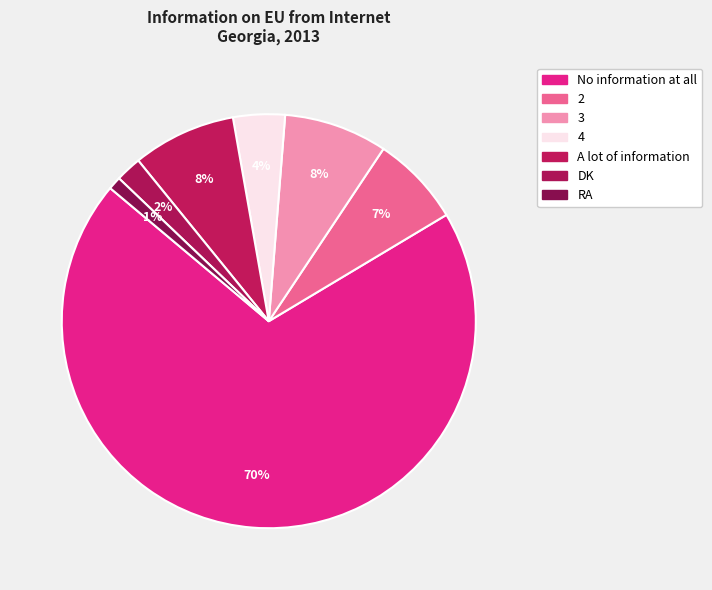

Which category has the smallest portion of the pie?

RA